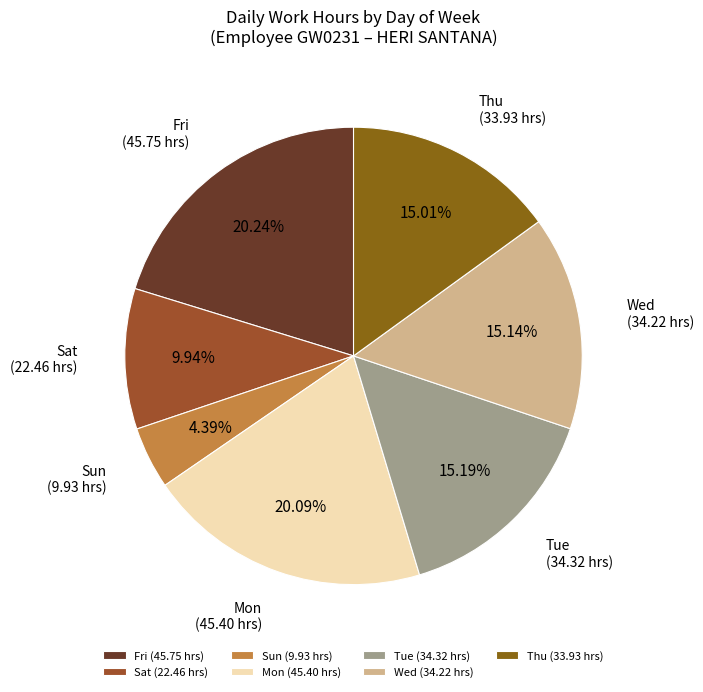

Between Fri (45.75 hrs) and Sun (9.93 hrs), which is larger?

Fri (45.75 hrs)